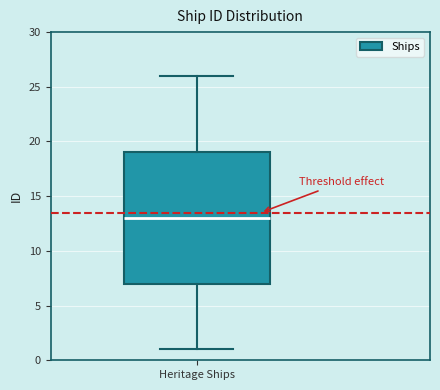

Where is the lower edge of the box for Heritage Ships on the y-axis? The values are not printed on the chart, so give them approximately, as read against the axis.

7